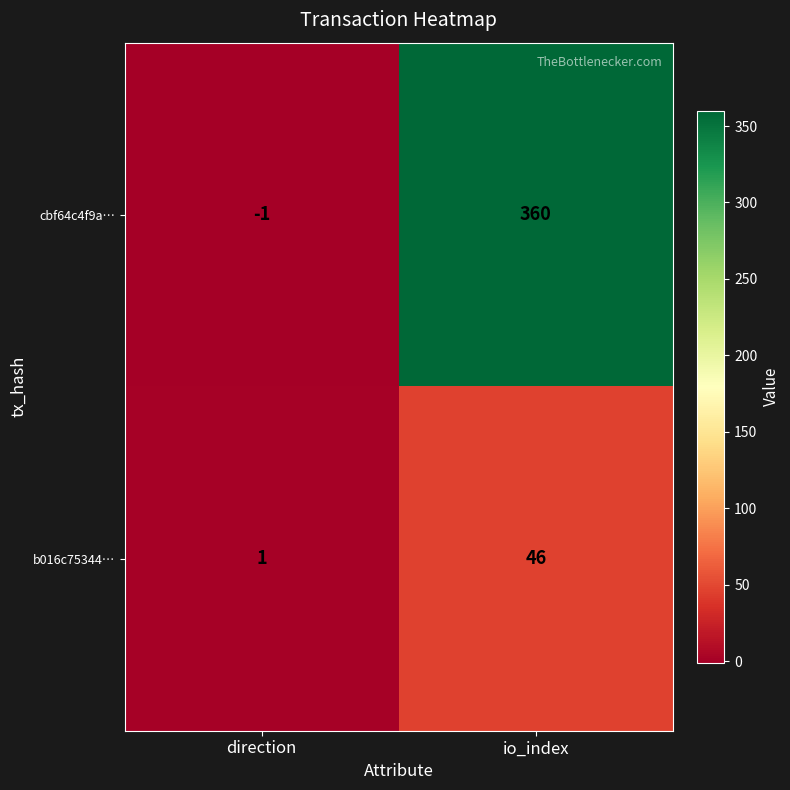

What is the total value across all series at io_index?

406